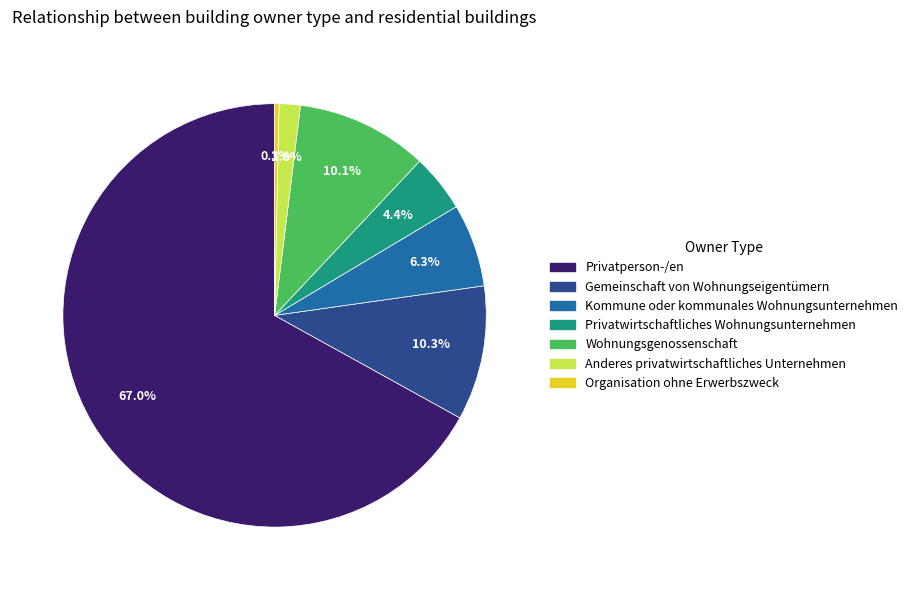

True or false: Organisation ohne Erwerbszweck accounts for 0% of the total.

True